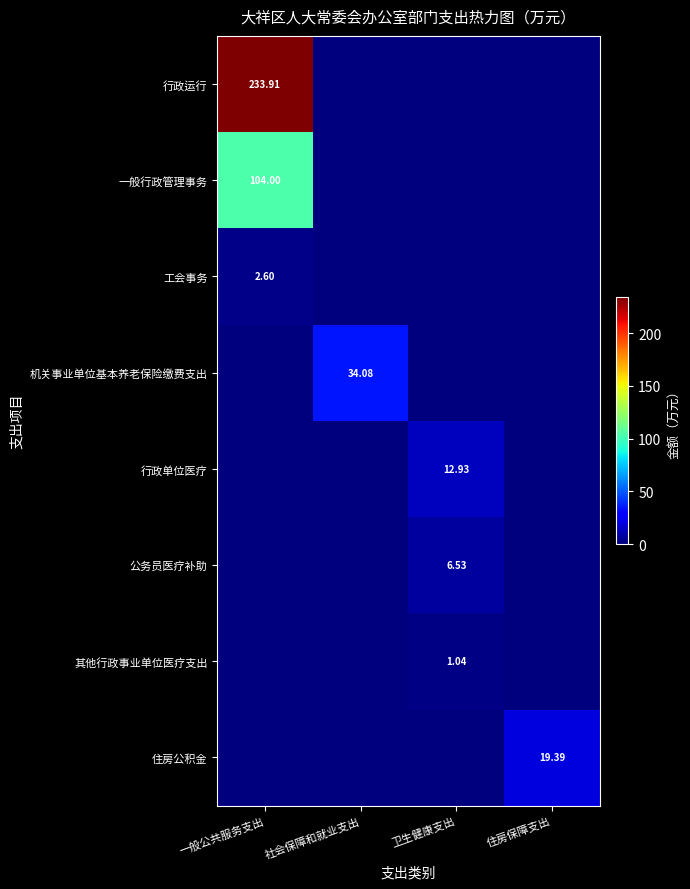

List the series in order of their peak value, highest first.

行政运行, 一般行政管理事务, 机关事业单位基本养老保险缴费支出, 住房公积金, 行政单位医疗, 公务员医疗补助, 工会事务, 其他行政事业单位医疗支出